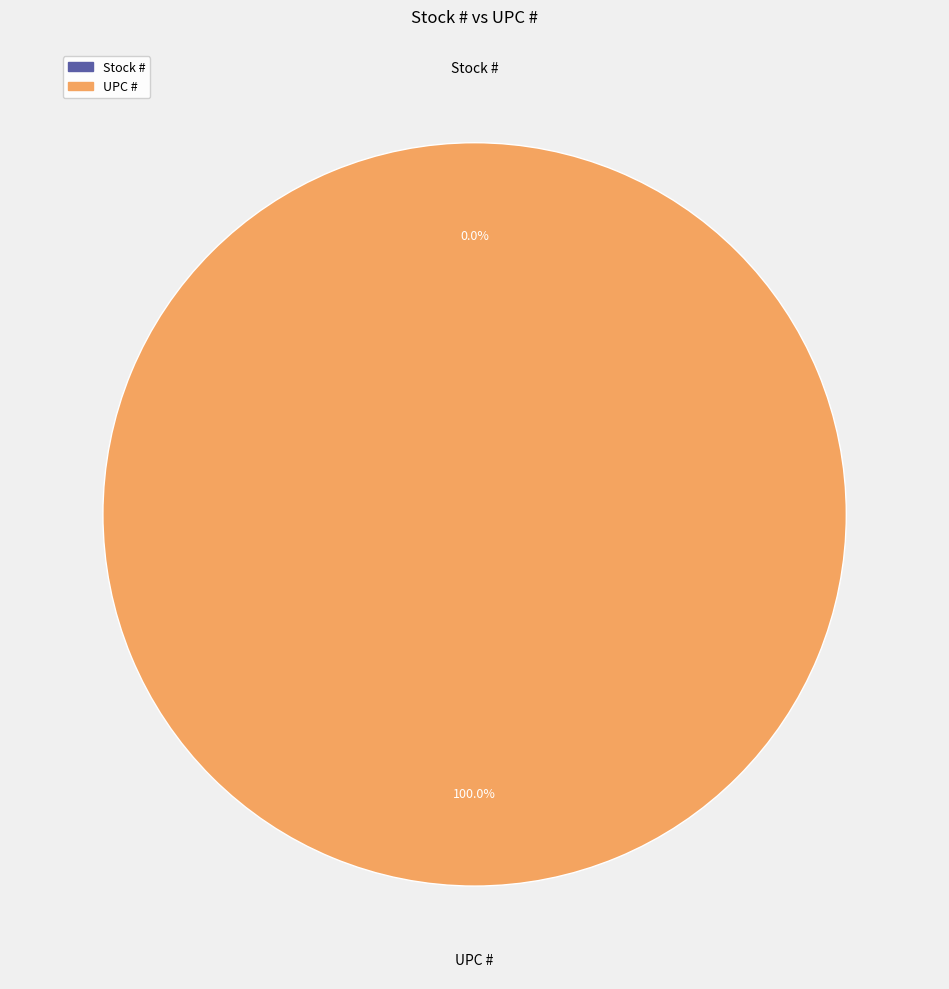

What is the largest slice in the pie chart?

UPC #